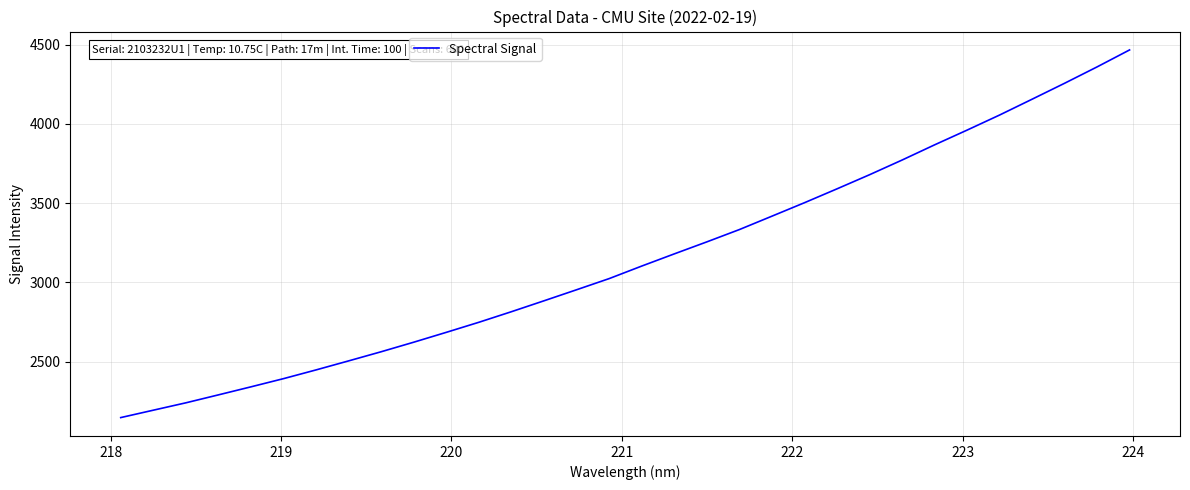

How many lines are shown in the chart?

1